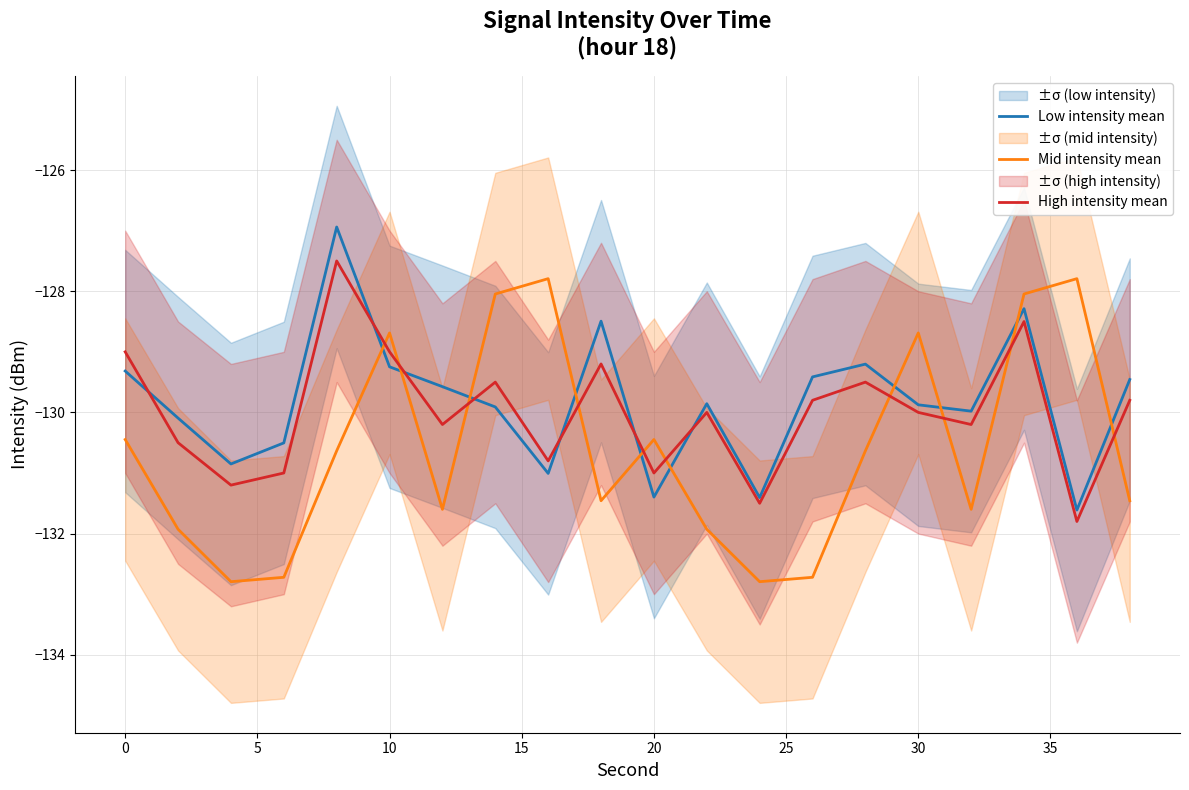

What are all the series names shown in the legend?

Low intensity mean, Mid intensity mean, High intensity mean